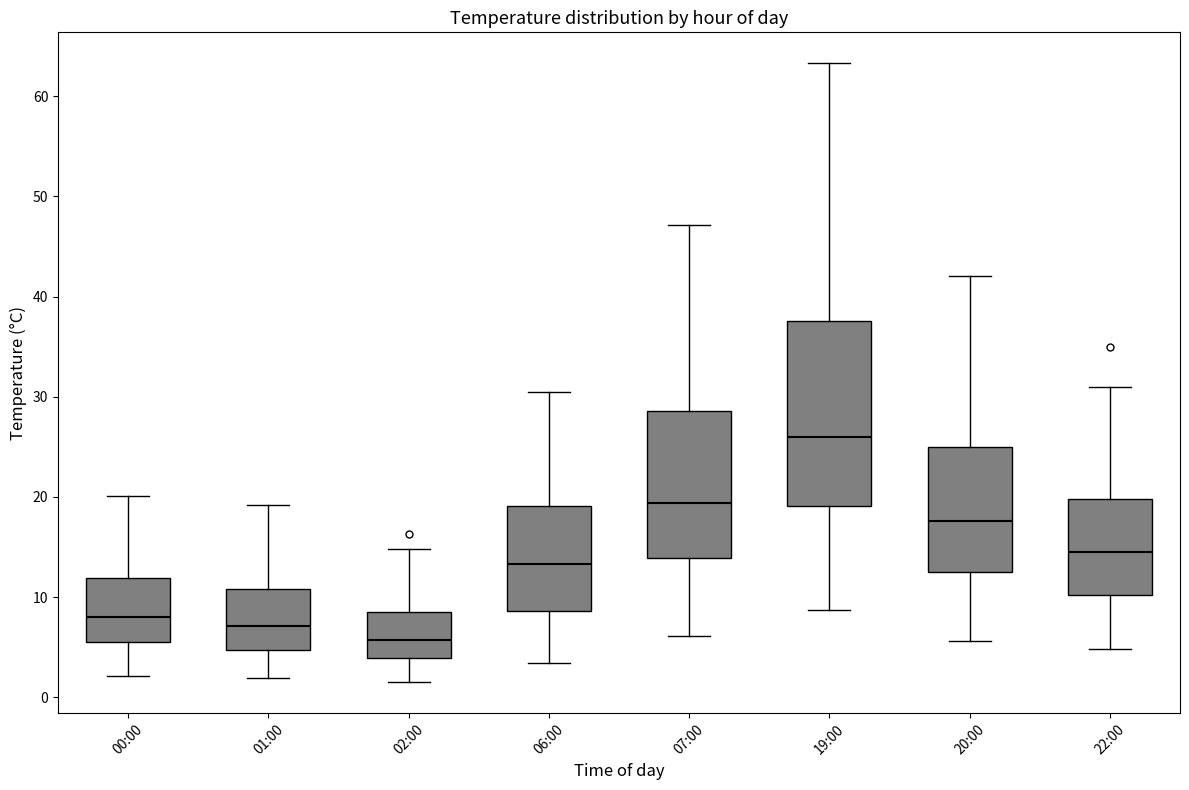

Which box is the tallest, from its lower edge to its upper edge?

19:00